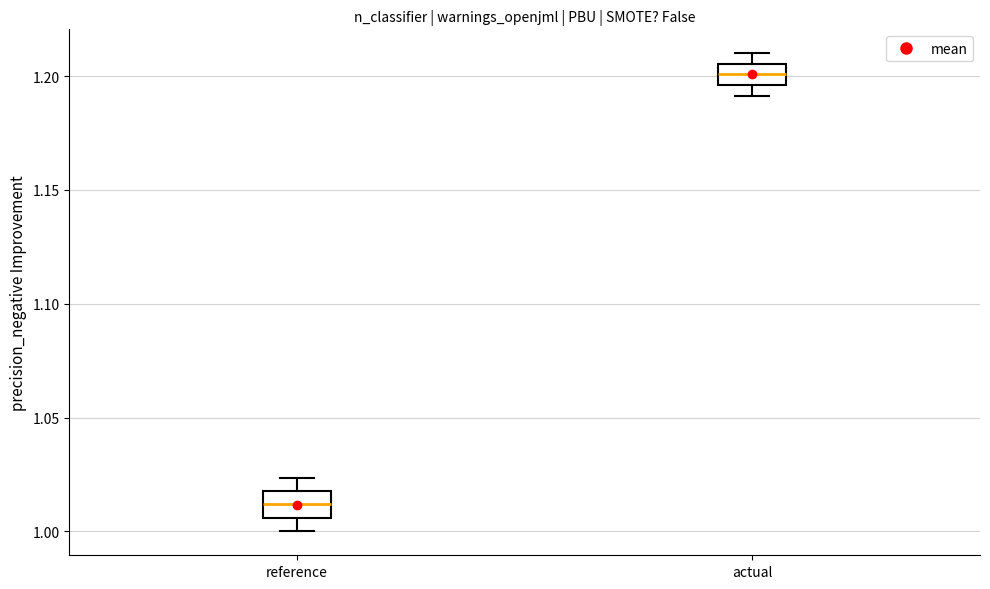

Reading left to right, transcribe this box plot: for each box, give where its median line is, the range the box spans, and where its two whiskers end, as read against the y-axis. The values are not printed on the chart, so give them approximately, as read against the axis.

reference: median 1.010, box 1.005 to 1.020, whiskers 1.000 to 1.025
actual: median 1.200, box 1.195 to 1.205, whiskers 1.190 to 1.210